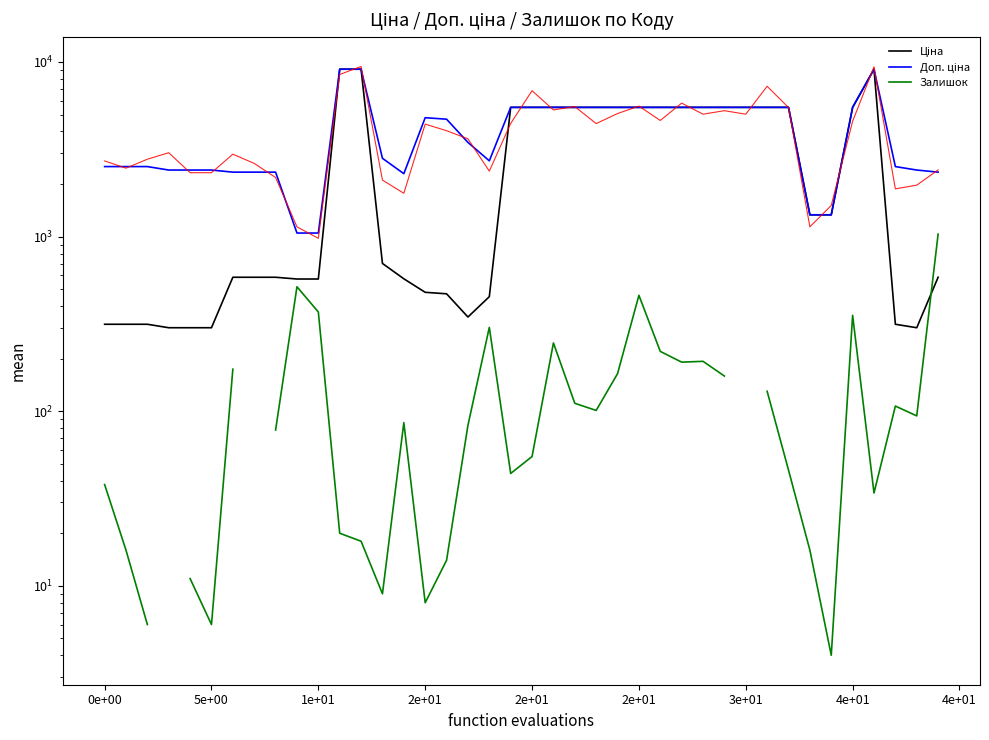

Read the Доп. ціна value at 23.

5497.3